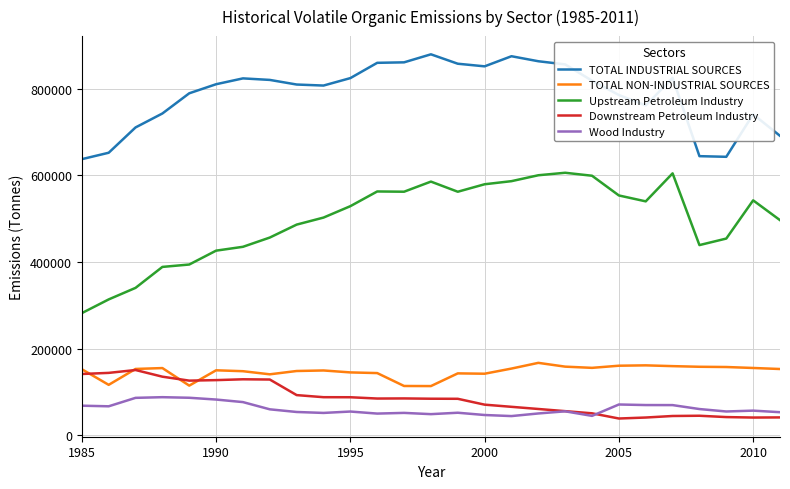

What is the highest value of the Downstream Petroleum Industry series?

150881